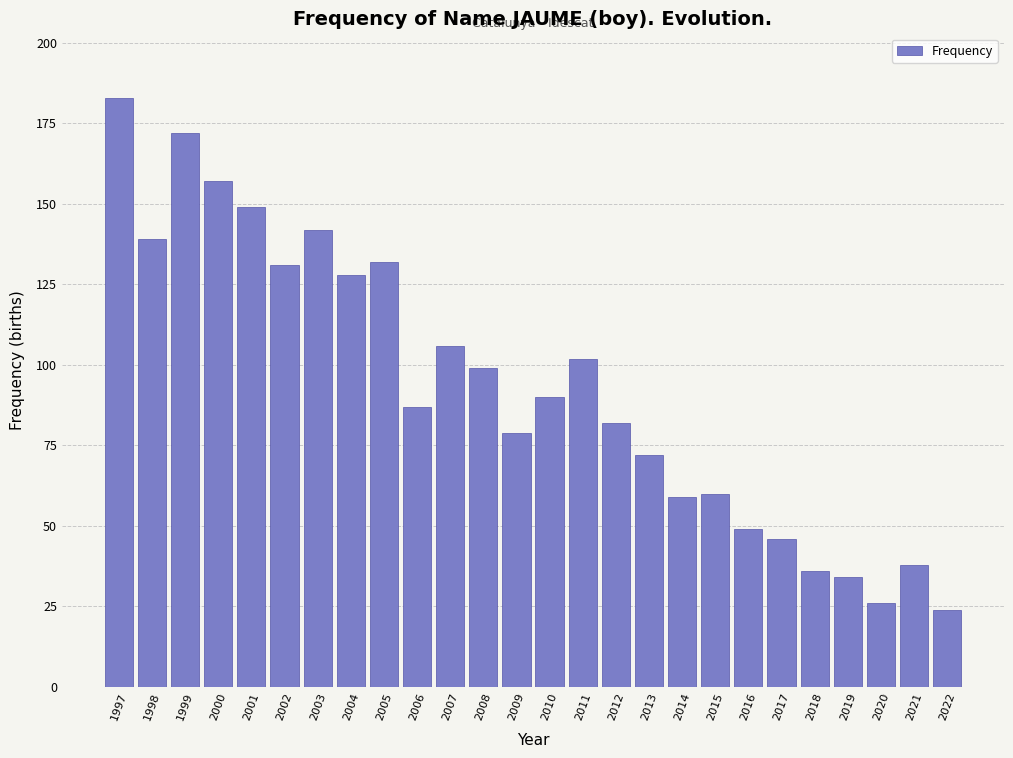

Reading left to right, transcribe all the data shown in this chart.

183	139	172	157	149	131	142	128	132	87	106	99	79	90	102	82	72	59	60	49	46	36	34	26	38	24